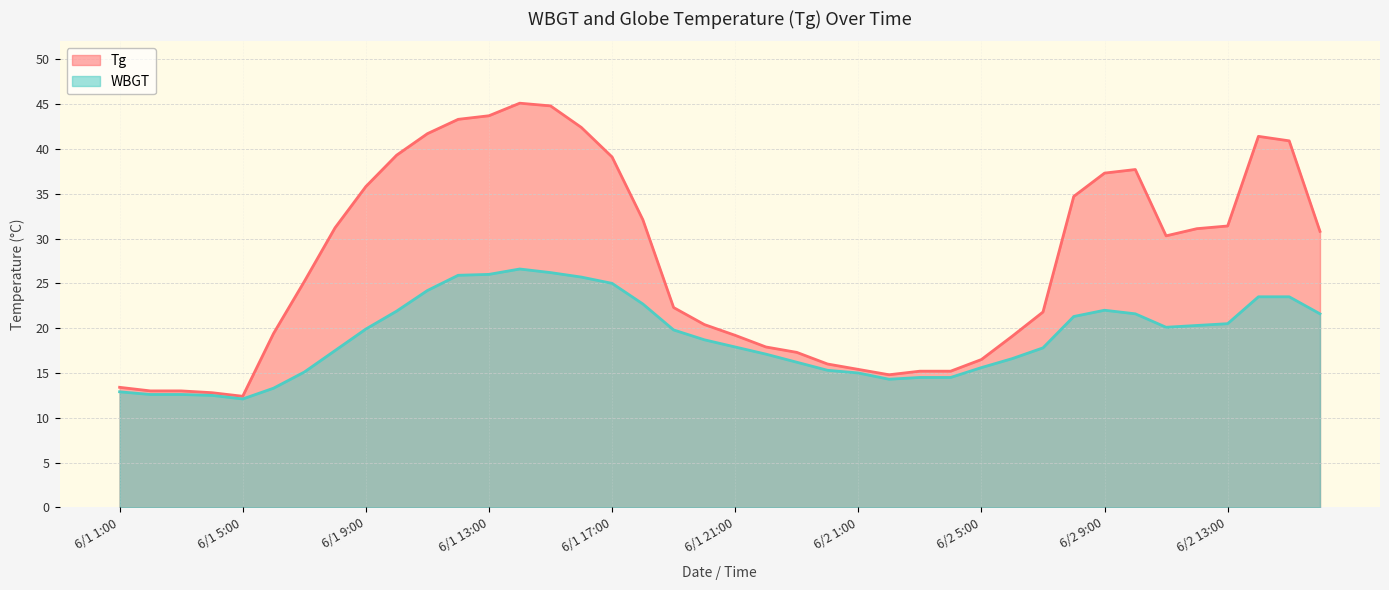

The value of Tg at 6/2 1:00 is 24.8. True or false?

False